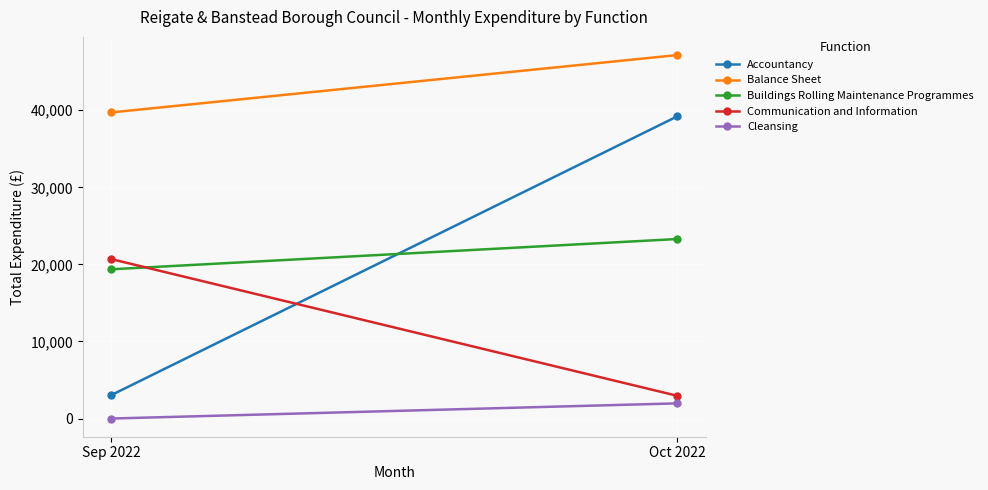

What are all the series names shown in the legend?

Accountancy, Balance Sheet, Buildings Rolling Maintenance Programmes, Communication and Information, Cleansing